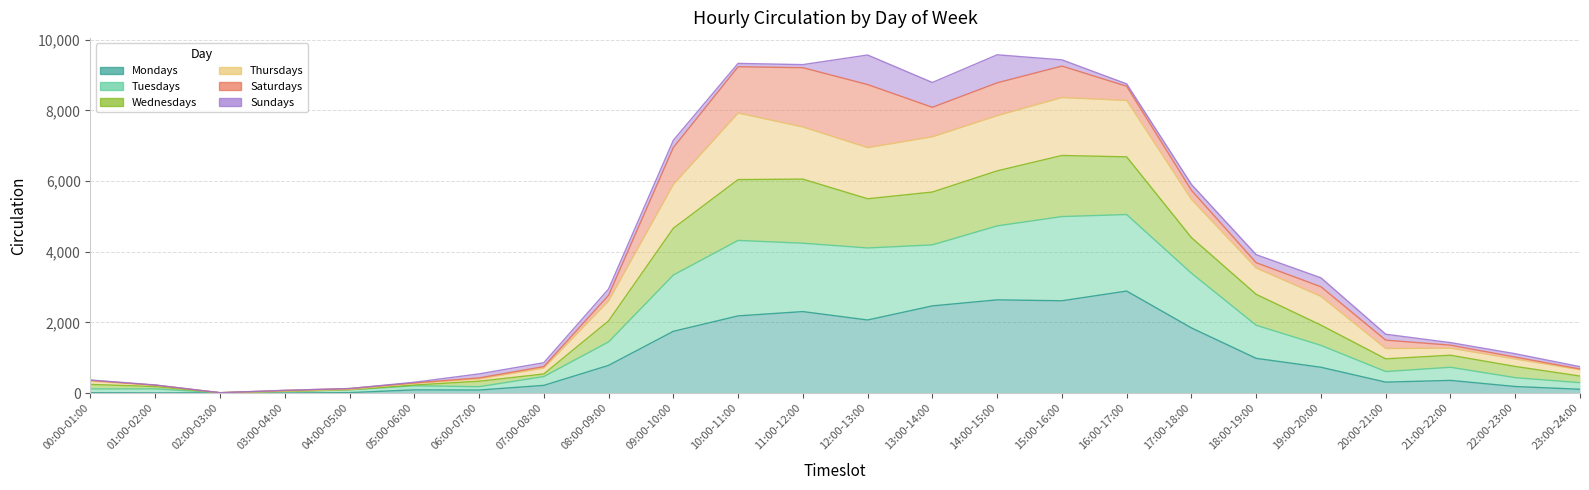

True or false: Thursdays has a value of 3720 at 19:00-20:00.

False